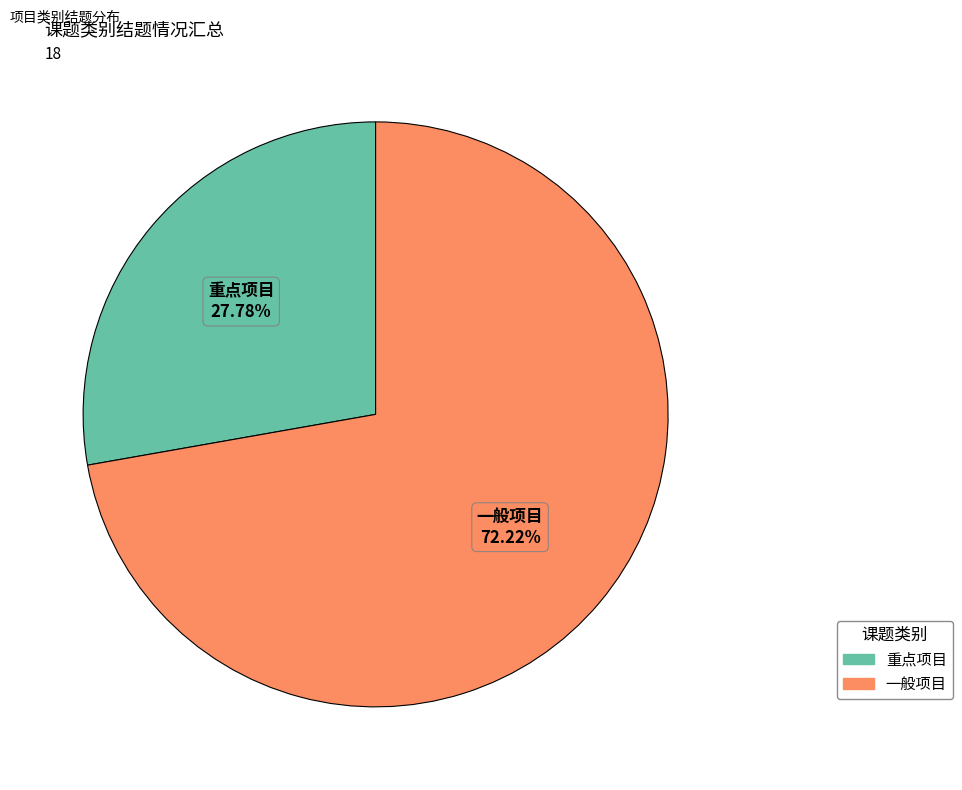

What percentage is the 一般项目 slice, to the nearest percent?

72%